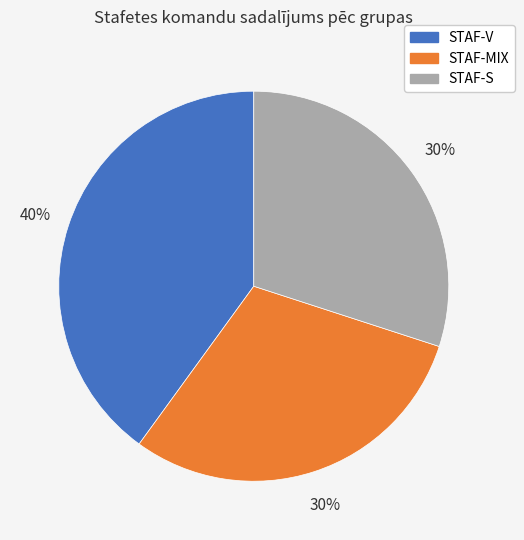

Combined, do STAF-S and STAF-MIX account for over 50%?

Yes